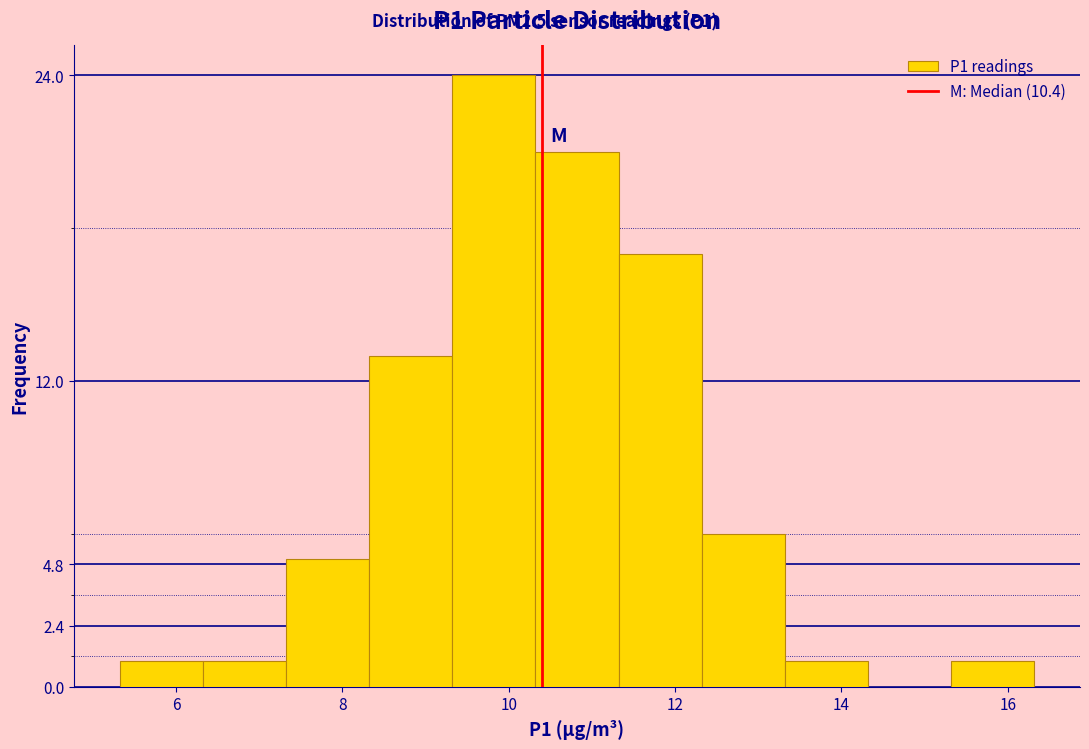

Which range on the x-axis has the tallest bar?

9.32 to 10.32